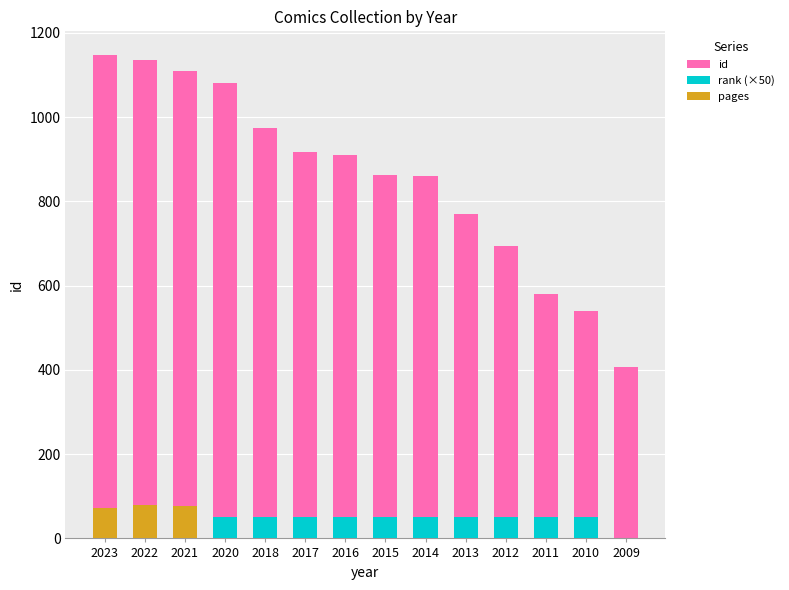

Between 2020 and 2016, which series saw the biggest shift?

id